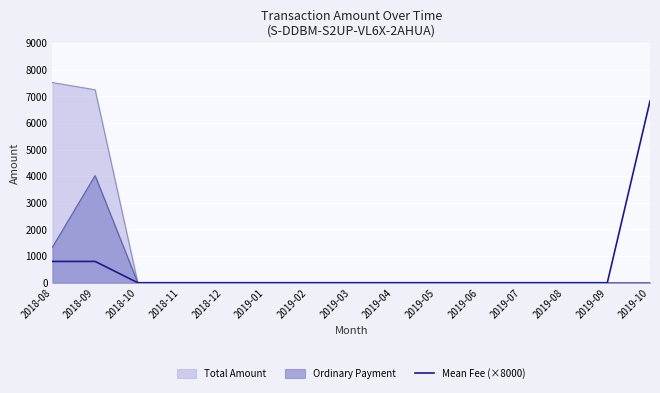

Does the chart display data point markers on the line(s)?

No